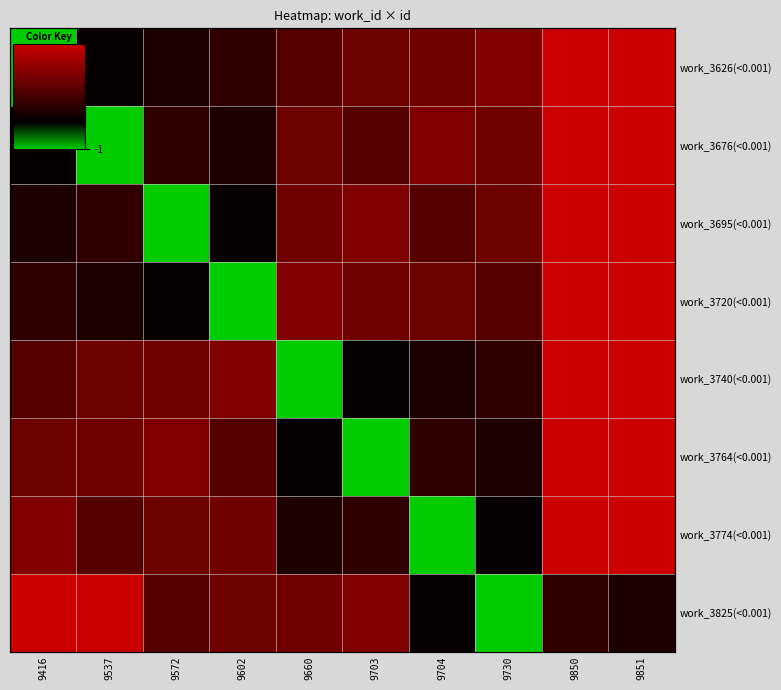

True or false: work_3695(<0.001) has a value of 0.8 at 9416.

False